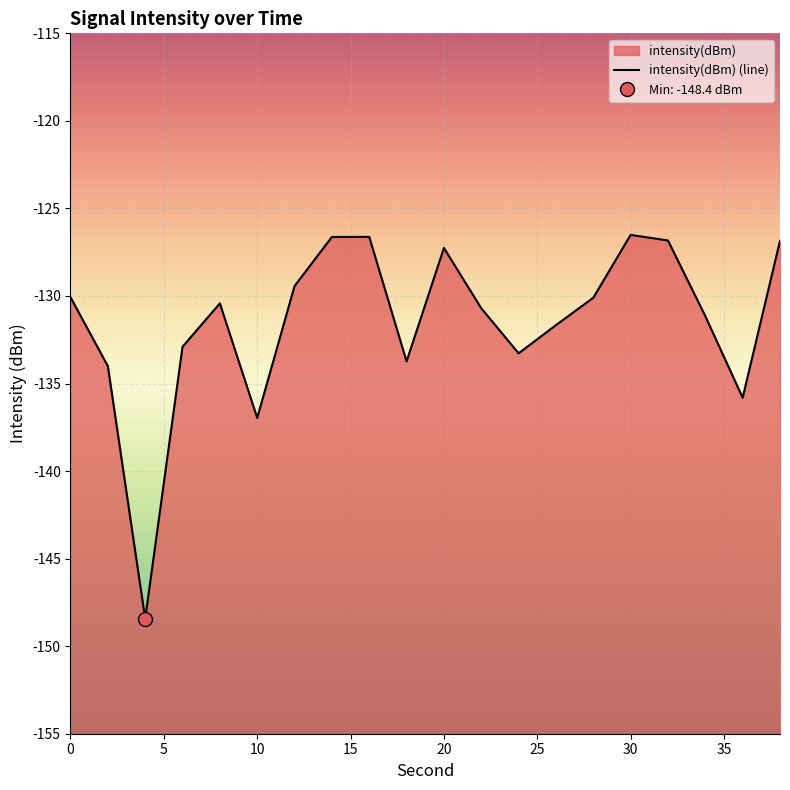

Rank the categories by value from highest to lowest.

30, 16, 14, 32, 38, 20, 12, 0, 28, 8, 22, 34, 26, 6, 24, 18, 2, 36, 10, 4